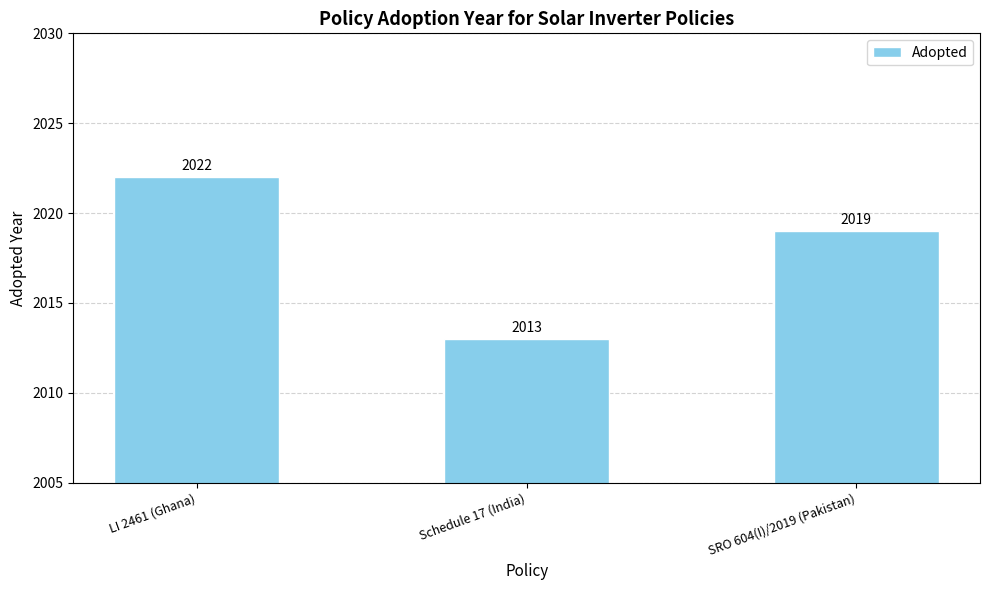

What is the label of the 3rd bar from the left?

SRO 604(I)/2019 (Pakistan)